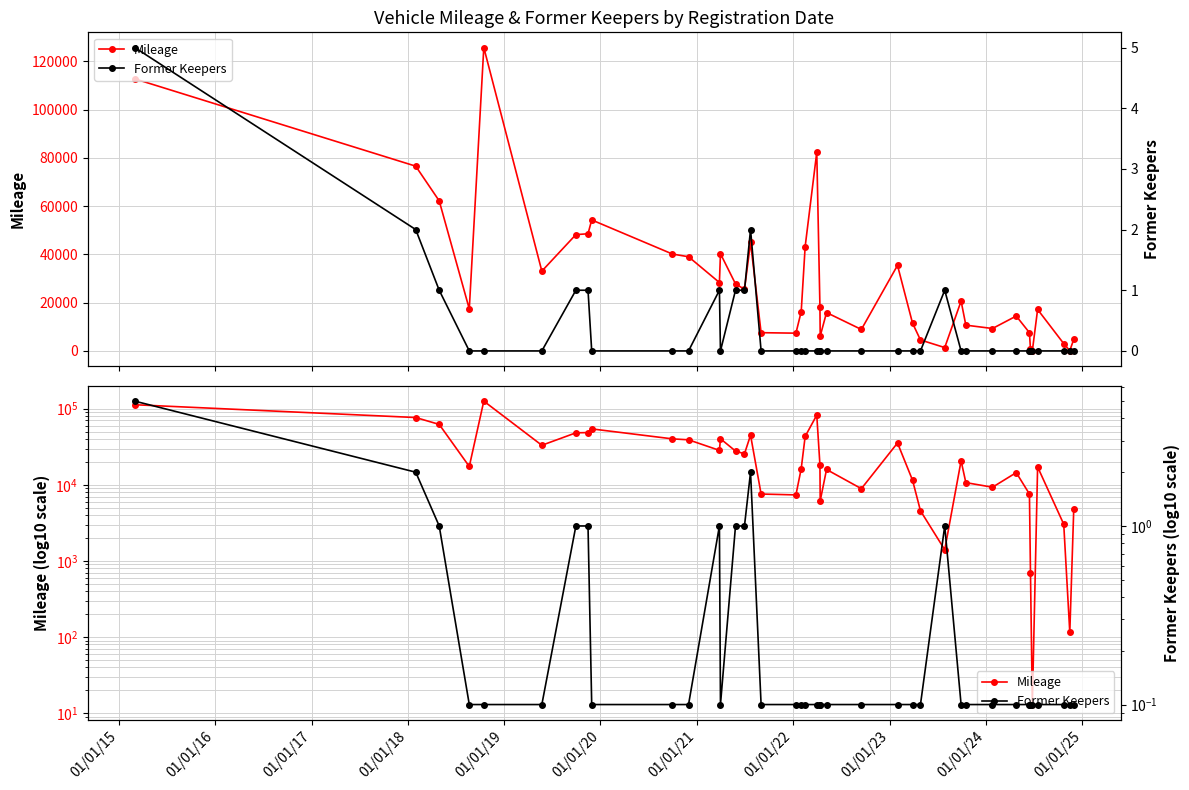

True or false: Mileage and Former Keepers intersect in this chart.

False